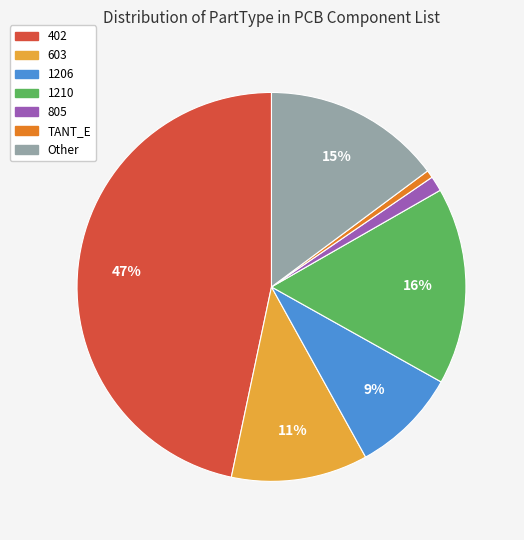

Approximately how many times larger is the value at 805 compared to 1206?

0.1